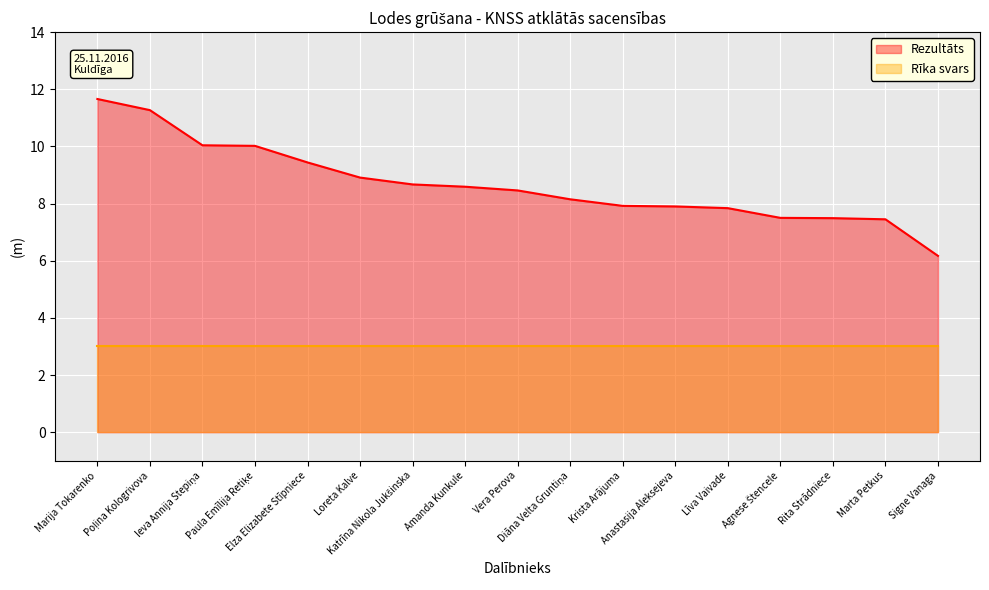

What is the average value?

8.7